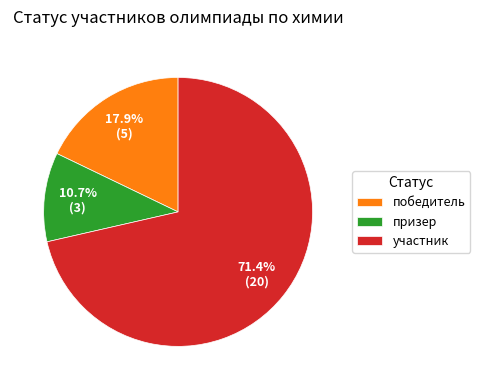

Which slice represents more than half of the pie?

участник